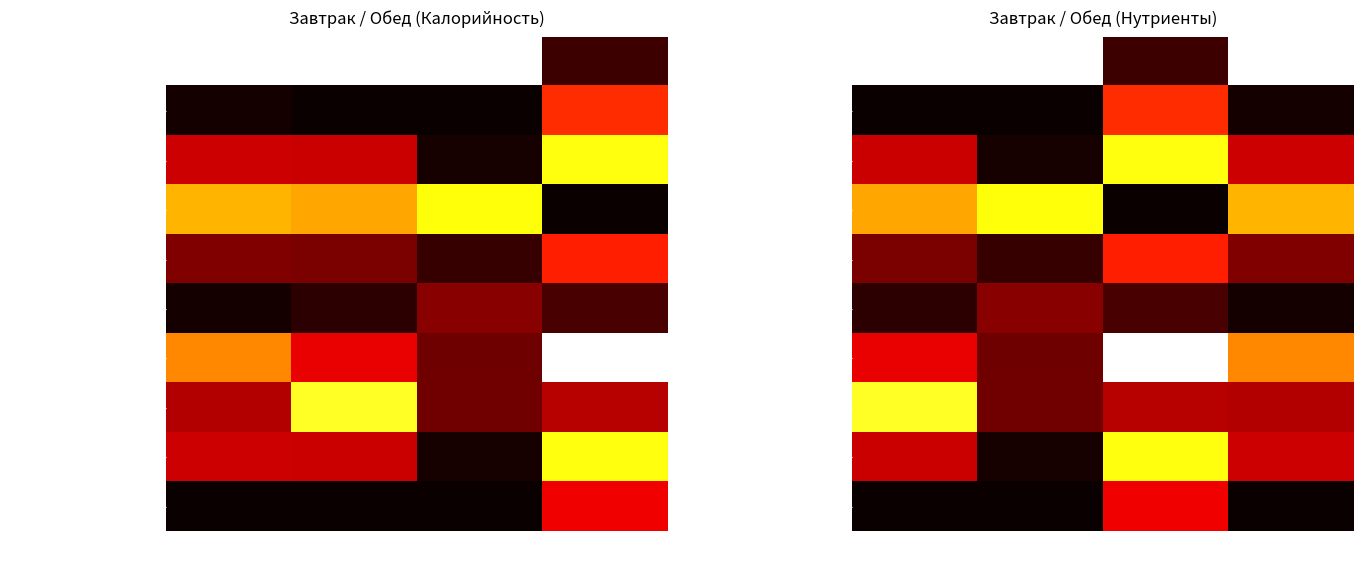

At which category is the sum across all series the highest?

Углеводы